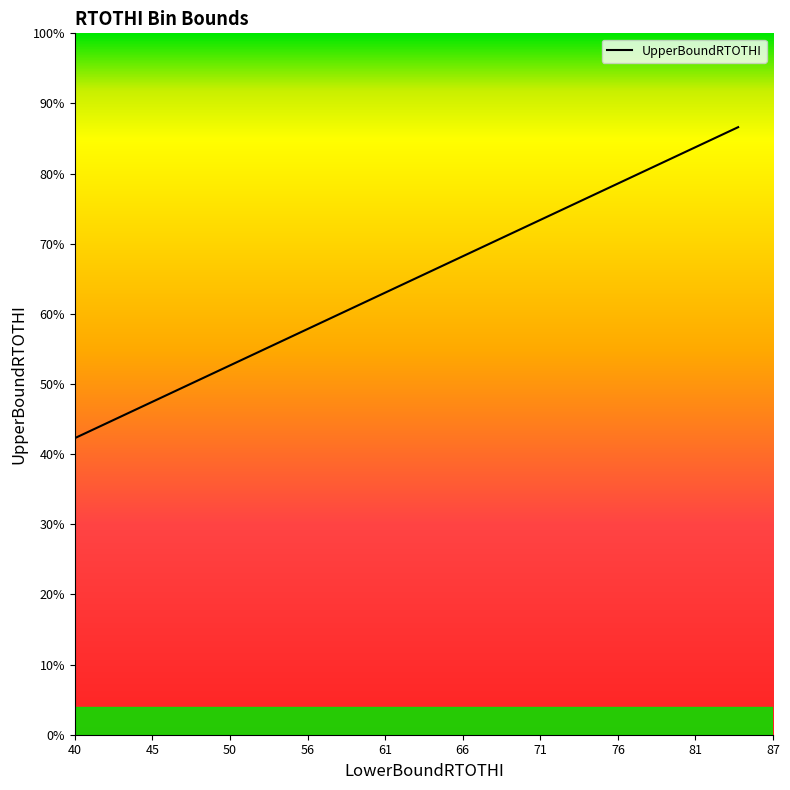

Reading left to right, transcribe all the data shown in this chart.

42.3	44.6	46.9	49.3	51.6	53.9	56.3	58.6	61.0	63.3	65.6	68.0	70.3	72.6	75.0	77.3	79.6	82.0	84.3	86.6